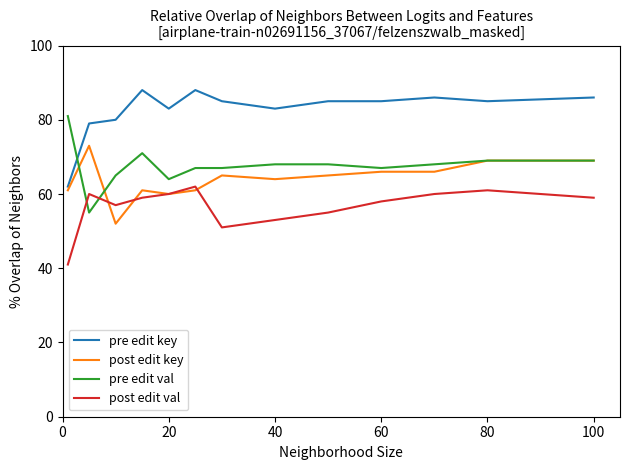

In post edit val, how many points are lower than both neighbors (excluding endpoints)?

2